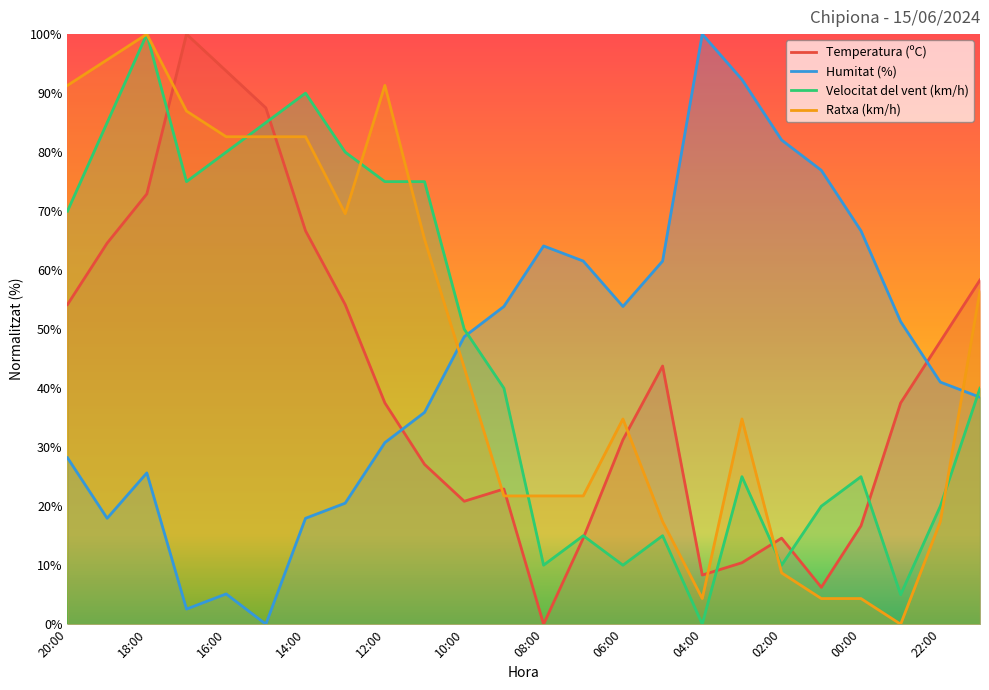

Where is Humitat (%) nearest to the value 50?

10:00